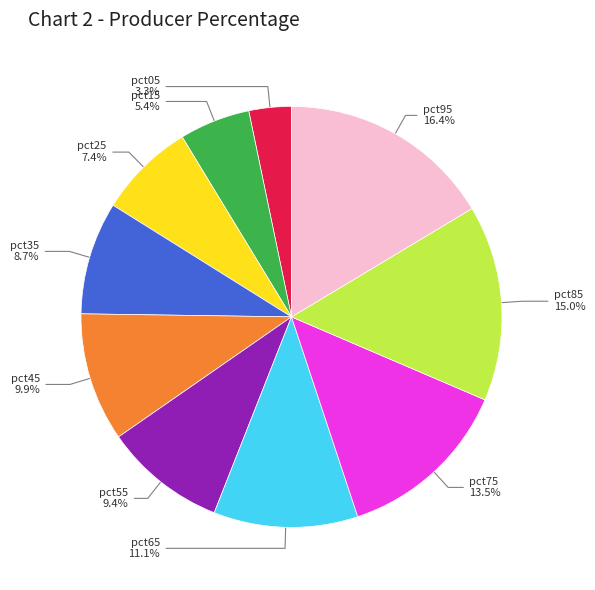

Is there a majority slice in this chart?

No